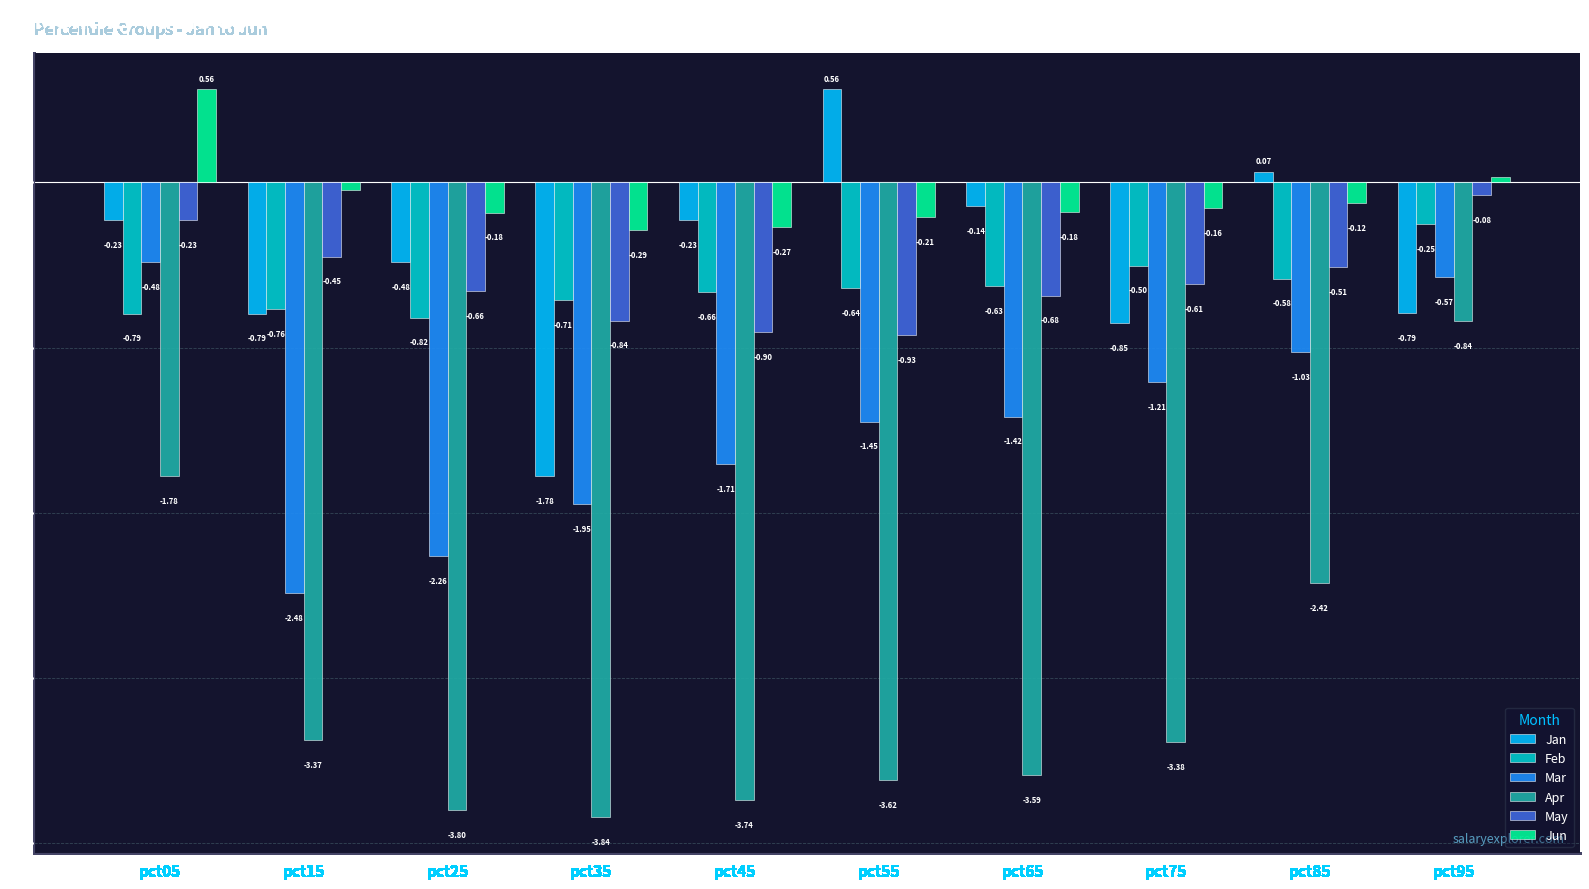

Where is Jan nearest to the value 0?

pct85